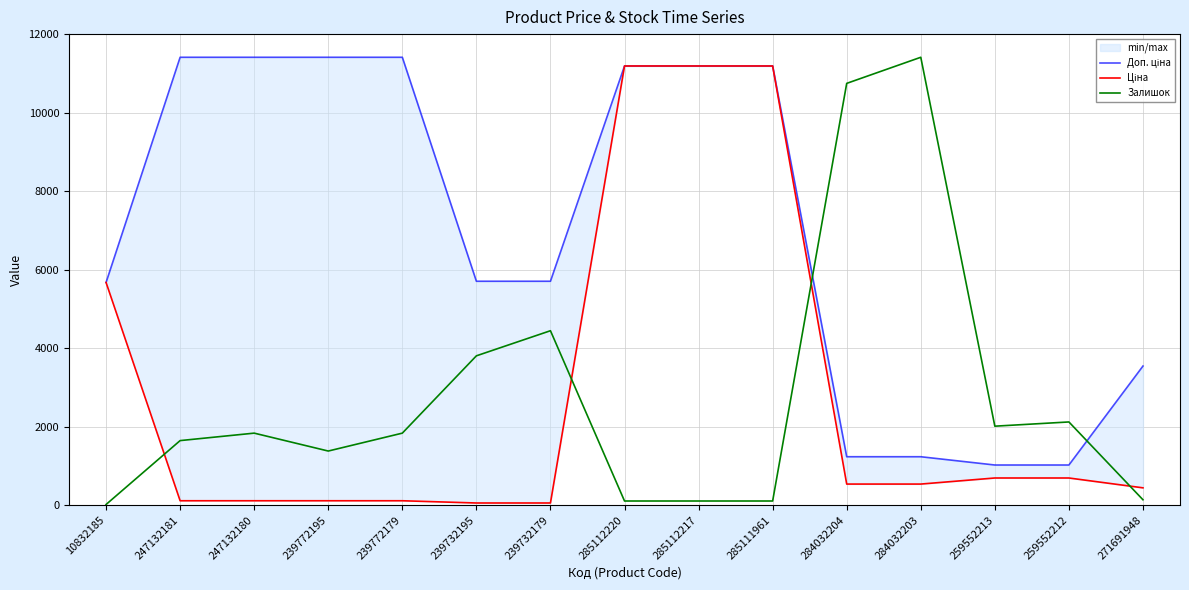

What value does the Ціна series have at 259552213?

693.7